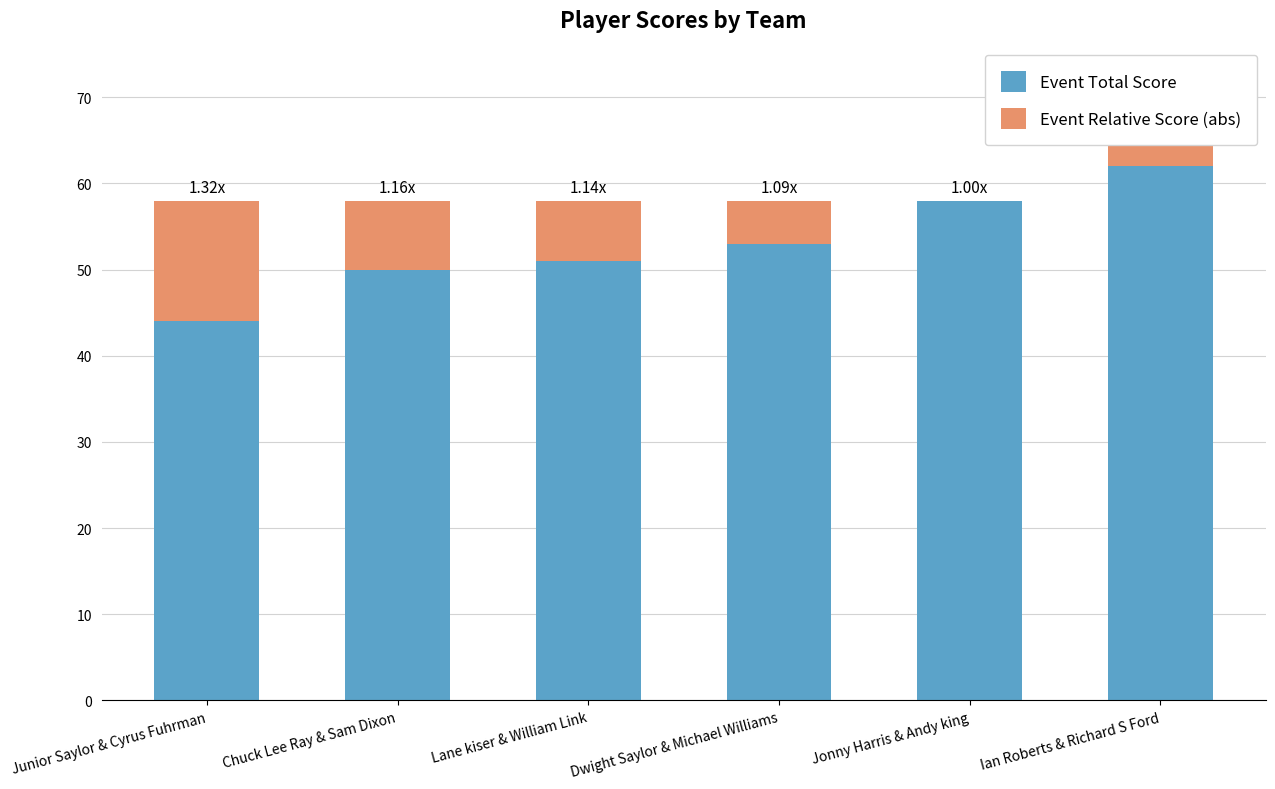

Which category has the highest value in the Event Total Score series?

Ian Roberts & Richard S Ford